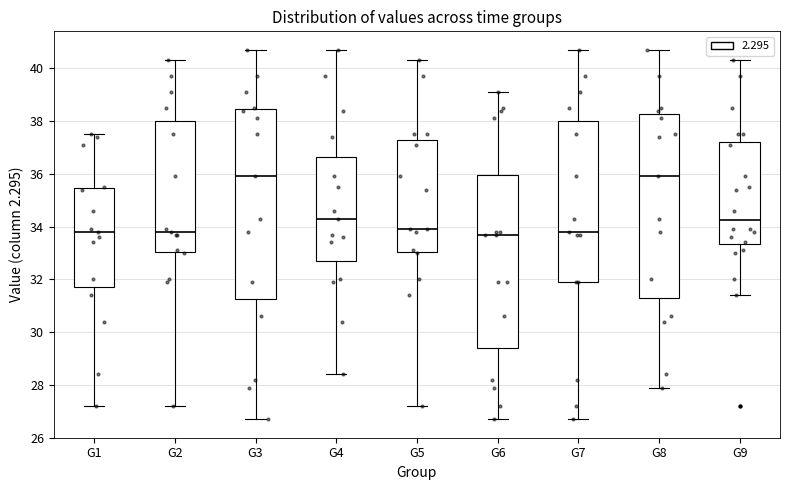

Comparing the boxes themselves (not the whiskers), which one is the tallest?

G3